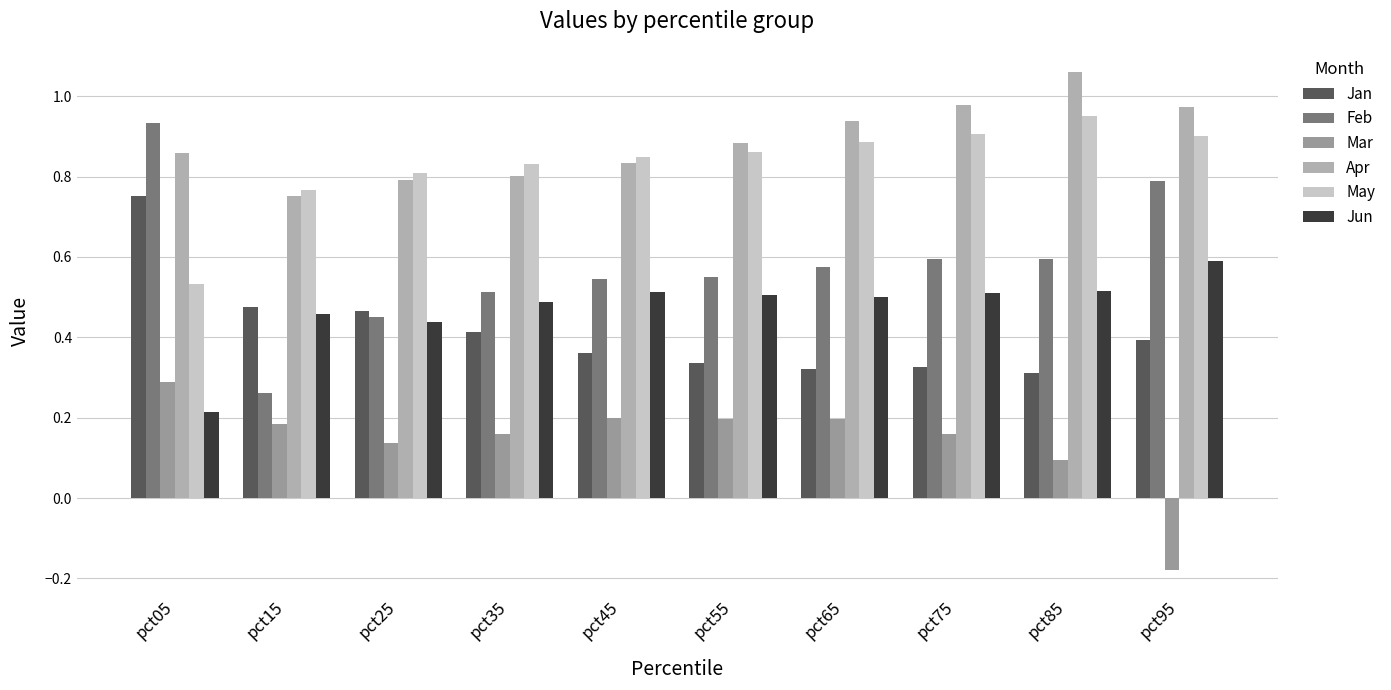

Reading right to left, transcribe all the data shown in this chart.

Jan: pct95=0.4	pct85=0.3	pct75=0.3	pct65=0.3	pct55=0.3	pct45=0.4	pct35=0.4	pct25=0.5	pct15=0.5	pct05=0.8
Feb: pct95=0.8	pct85=0.6	pct75=0.6	pct65=0.6	pct55=0.6	pct45=0.5	pct35=0.5	pct25=0.5	pct15=0.3	pct05=0.9
Mar: pct95=-0.2	pct85=0.1	pct75=0.2	pct65=0.2	pct55=0.2	pct45=0.2	pct35=0.2	pct25=0.1	pct15=0.2	pct05=0.3
Apr: pct95=1.0	pct85=1.1	pct75=1.0	pct65=0.9	pct55=0.9	pct45=0.8	pct35=0.8	pct25=0.8	pct15=0.8	pct05=0.9
May: pct95=0.9	pct85=0.9	pct75=0.9	pct65=0.9	pct55=0.9	pct45=0.8	pct35=0.8	pct25=0.8	pct15=0.8	pct05=0.5
Jun: pct95=0.6	pct85=0.5	pct75=0.5	pct65=0.5	pct55=0.5	pct45=0.5	pct35=0.5	pct25=0.4	pct15=0.5	pct05=0.2